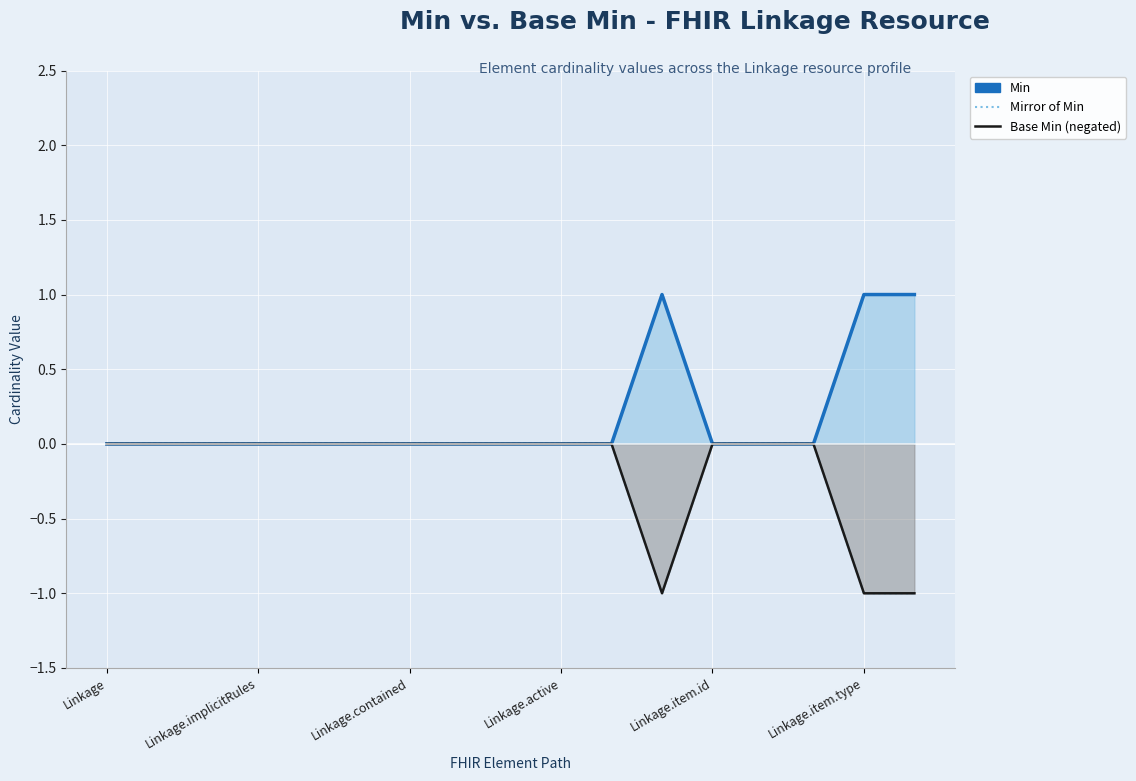

List the labels in order of Min value, smallest first.

Linkage, Linkage.implicitRules, Linkage.contained, Linkage.active, Linkage.item.id, Linkage.item.type, 6, 7, 8, 9, 10, 12, 13, 14, 11, 15, 16